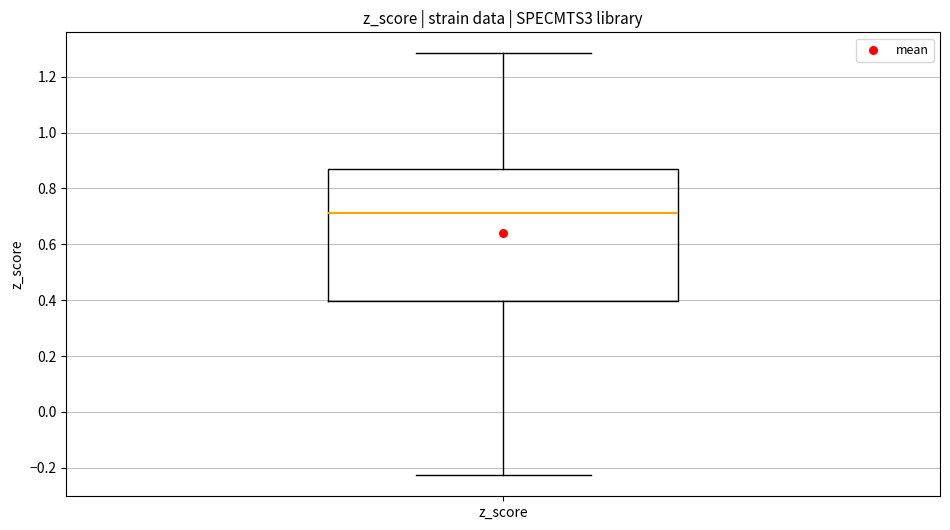

Where does the lower whisker of the box for z_score end on the y-axis? The values are not printed on the chart, so give them approximately, as read against the axis.

-0.22